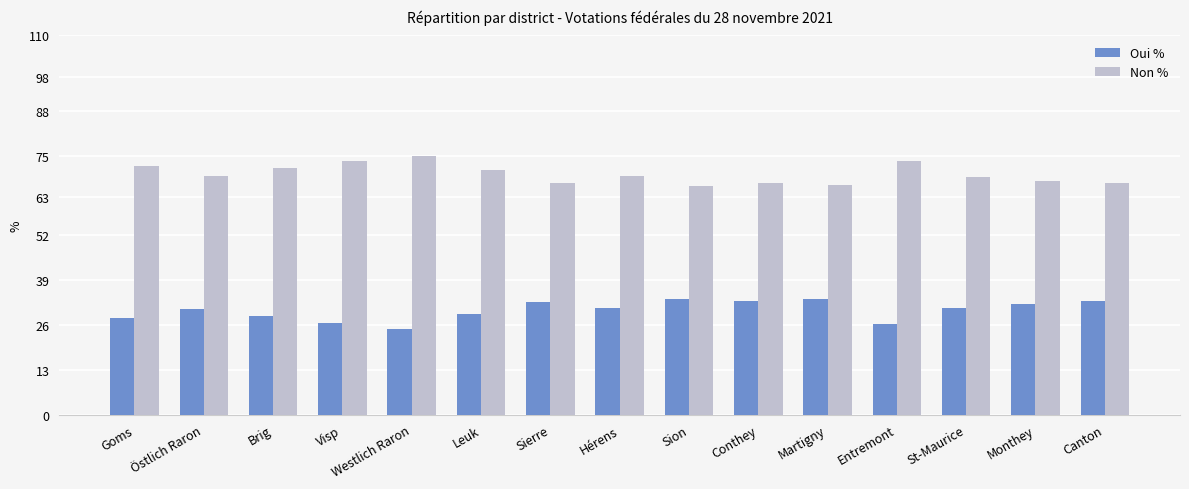

Count the number of categories in the chart.

15